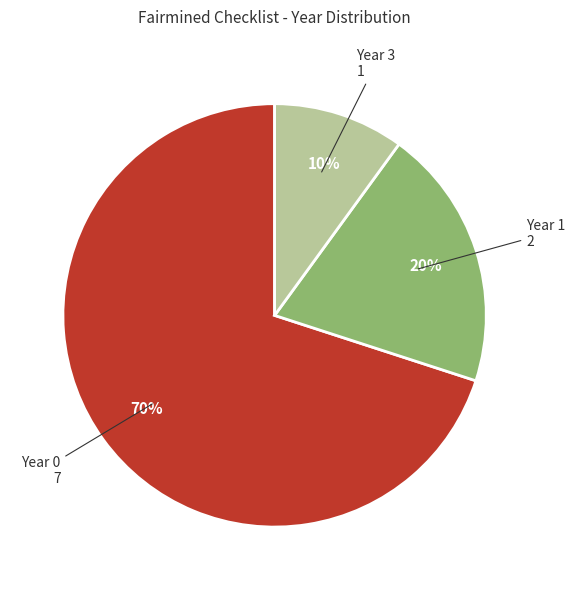

To the nearest percent, what is the difference between the largest and smallest slice percentages?

60%